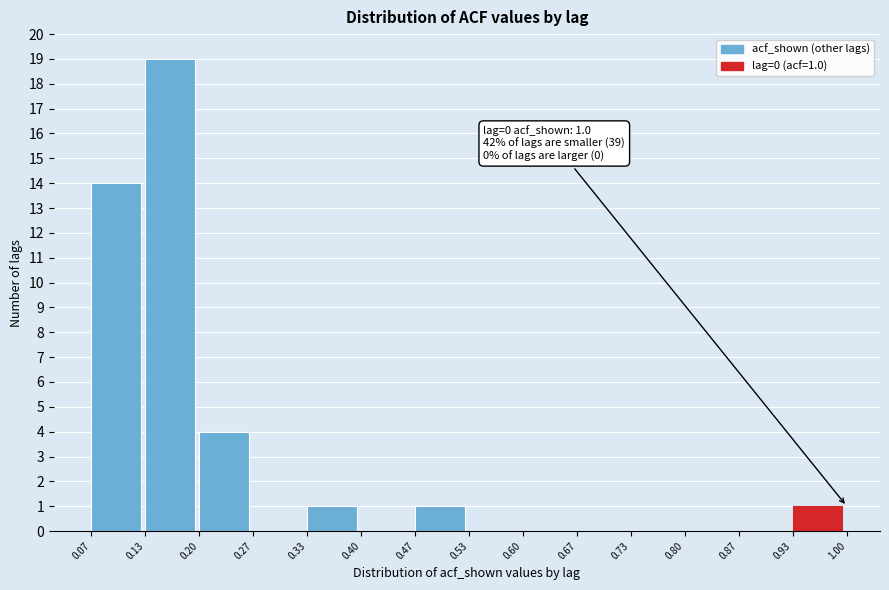

Over which range of the x-axis is the bar tallest?

0.13 to 0.20